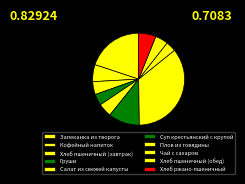

True or false: Хлеб пшеничный (завтрак) accounts for 5% of the total.

True